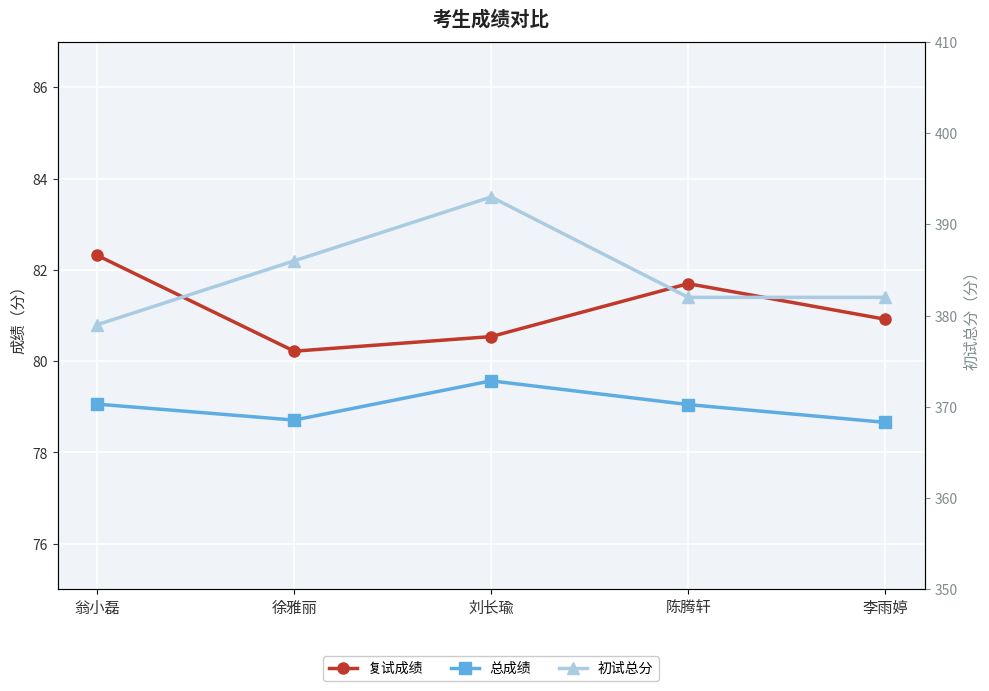

What is the value of the 初试总分 point at the 1st from the left?

379.0